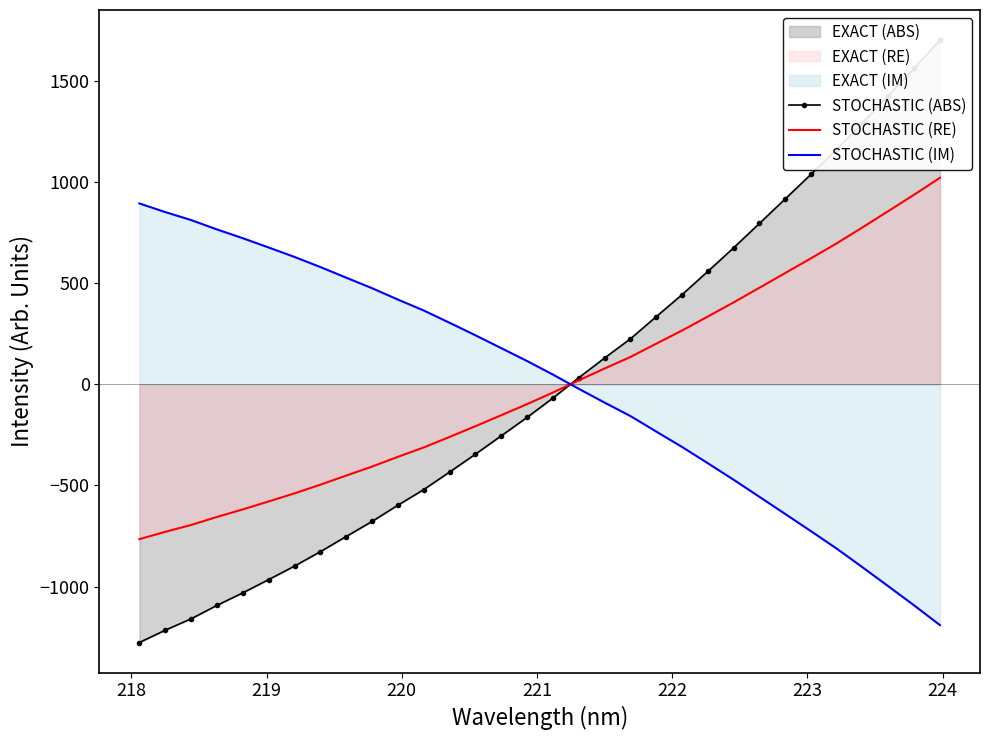

True or false: STOCHASTIC (RE) and STOCHASTIC (IM) intersect in this chart.

True